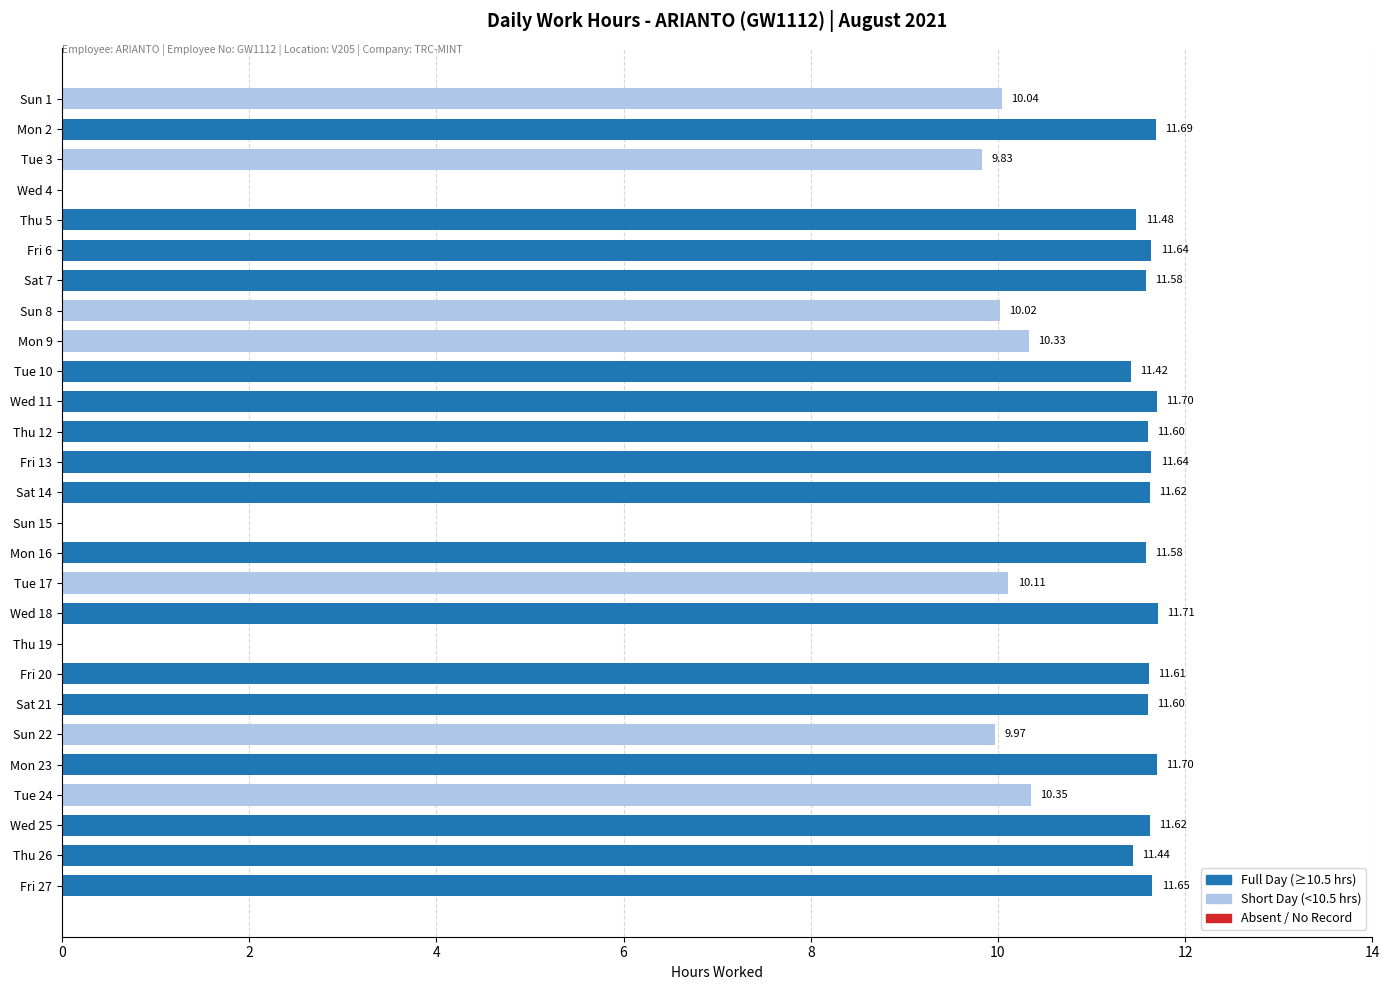

What is the ratio of the value at Wed 11 to the value at Wed 25?

1.0